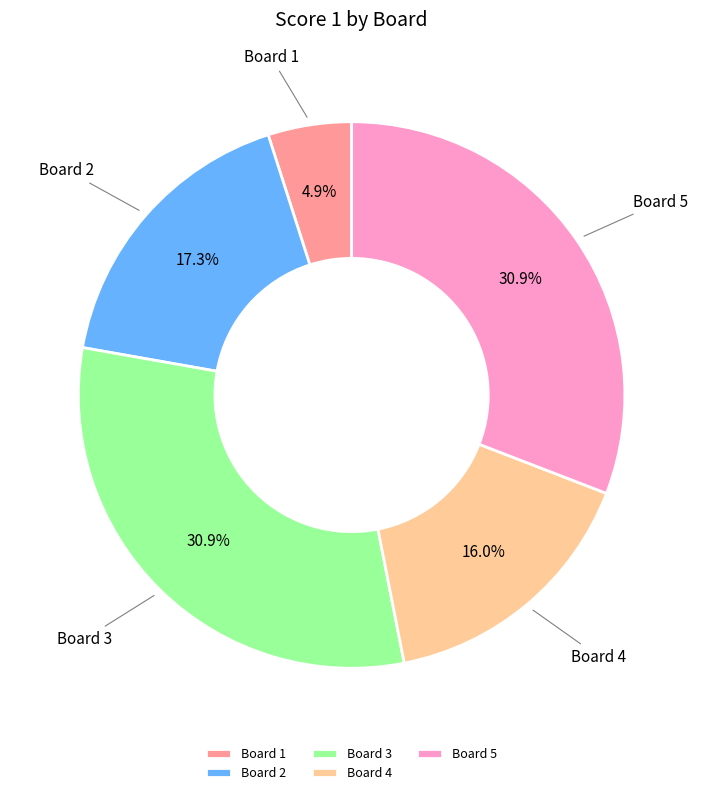

What is the smallest slice in the pie chart?

Board 1